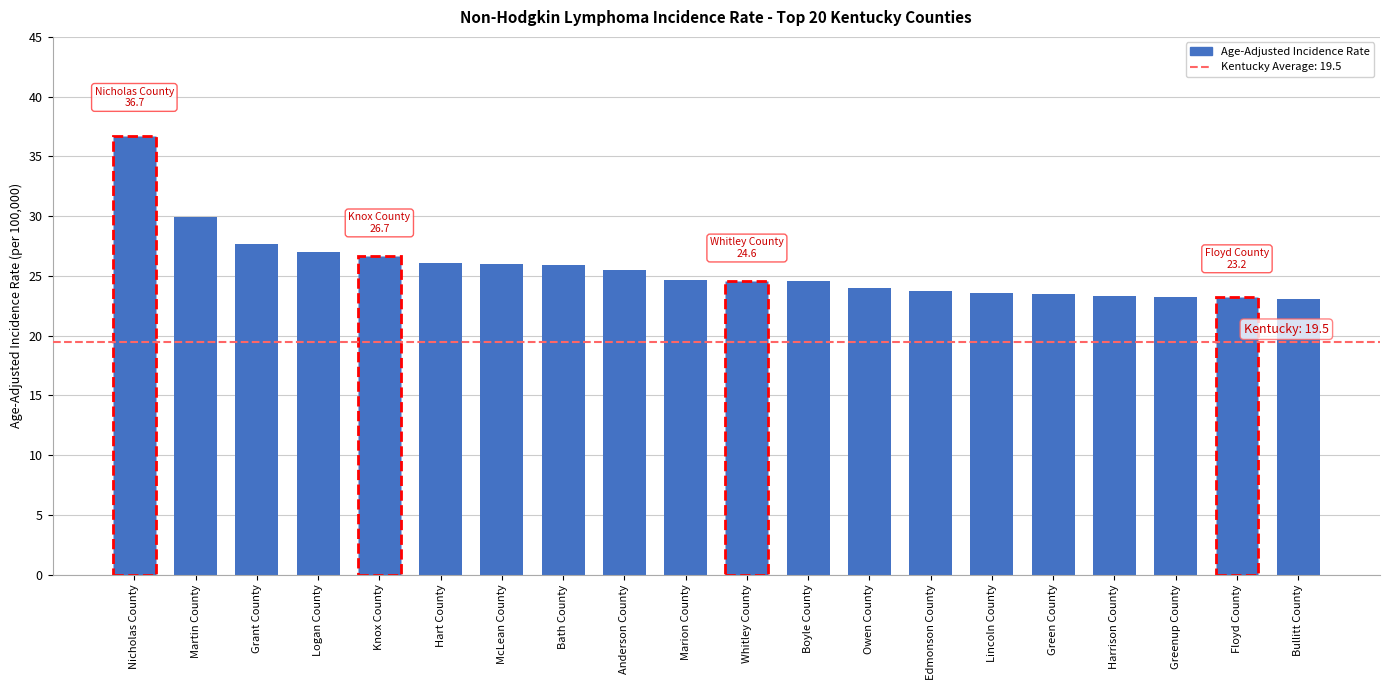

What is the ratio of the value at Bath County to the value at Whitley County?

1.1